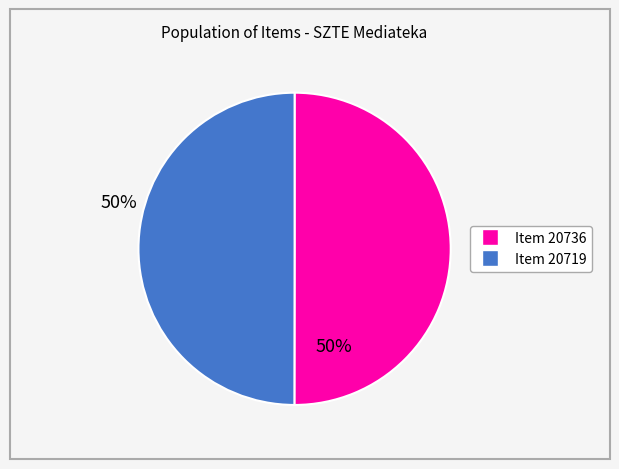

How many segments does this pie chart have?

2